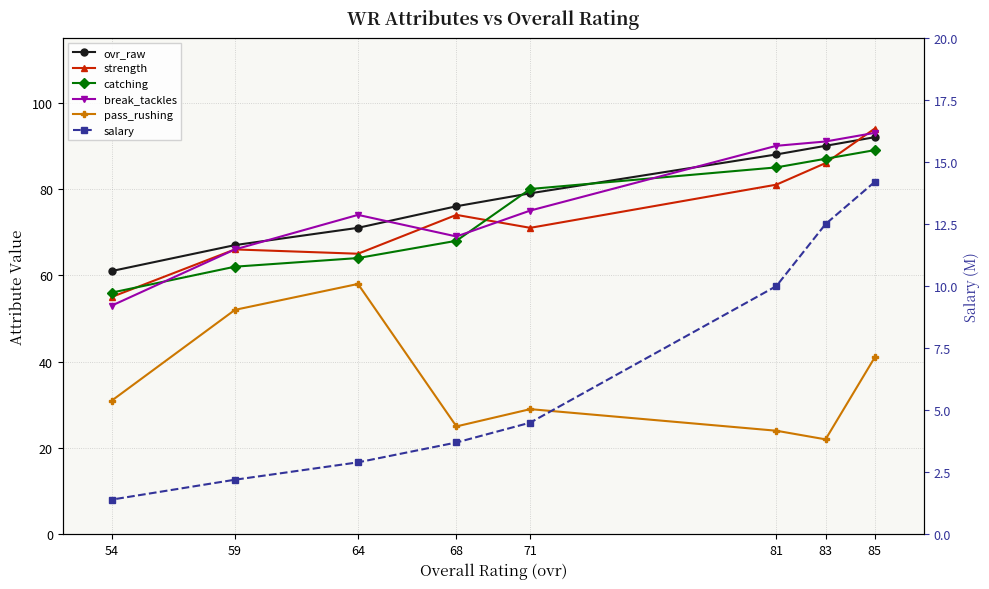

At which category does the chart reach its minimum across all series?

54